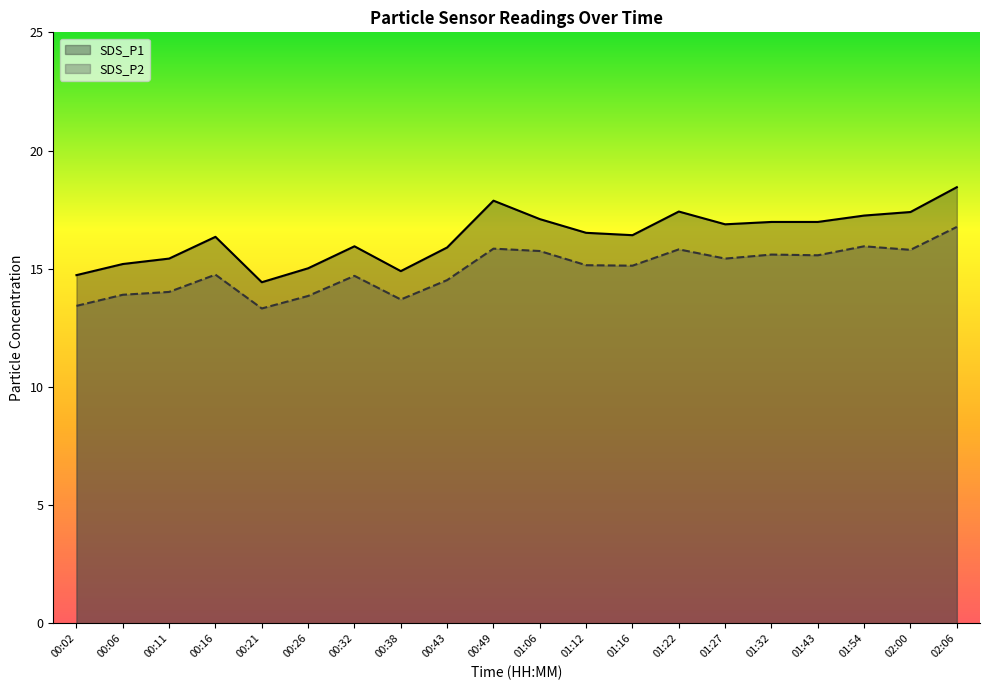

What are all the series names shown in the legend?

SDS_P1, SDS_P2